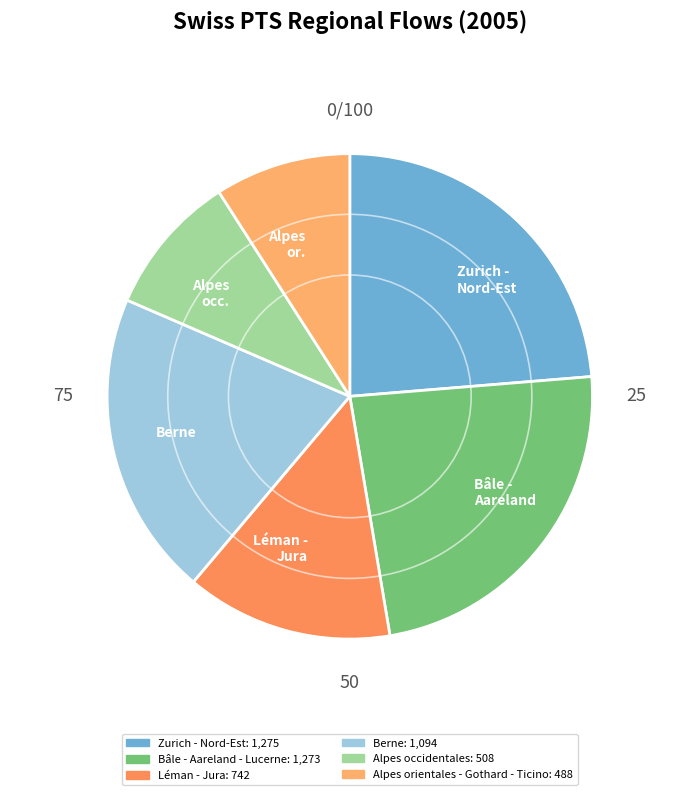

Is it true that Bâle - Aareland is 24% of the pie?

True